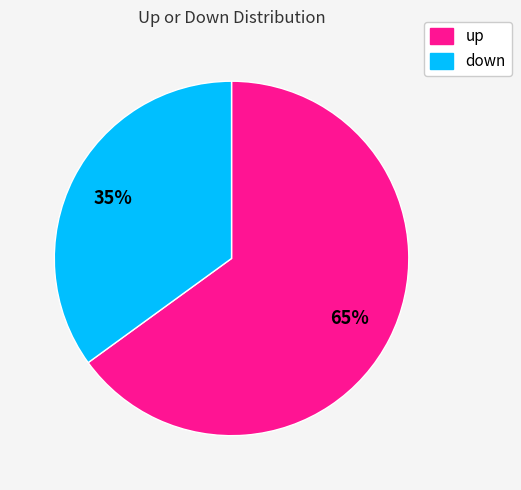

Which slice is the smallest?

down